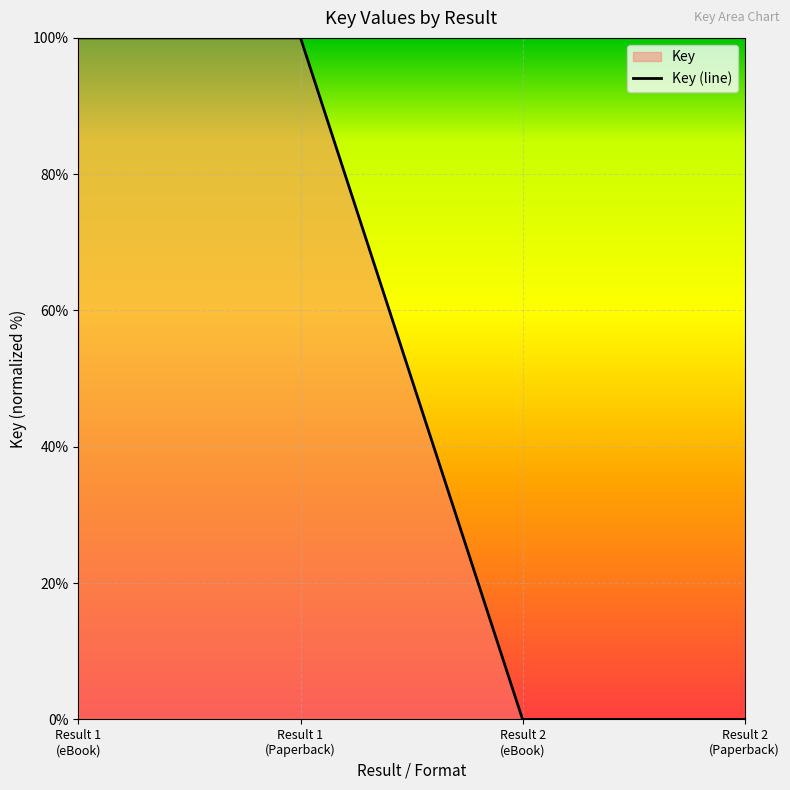

True or false: the data has more than 1 interior local peaks.

False